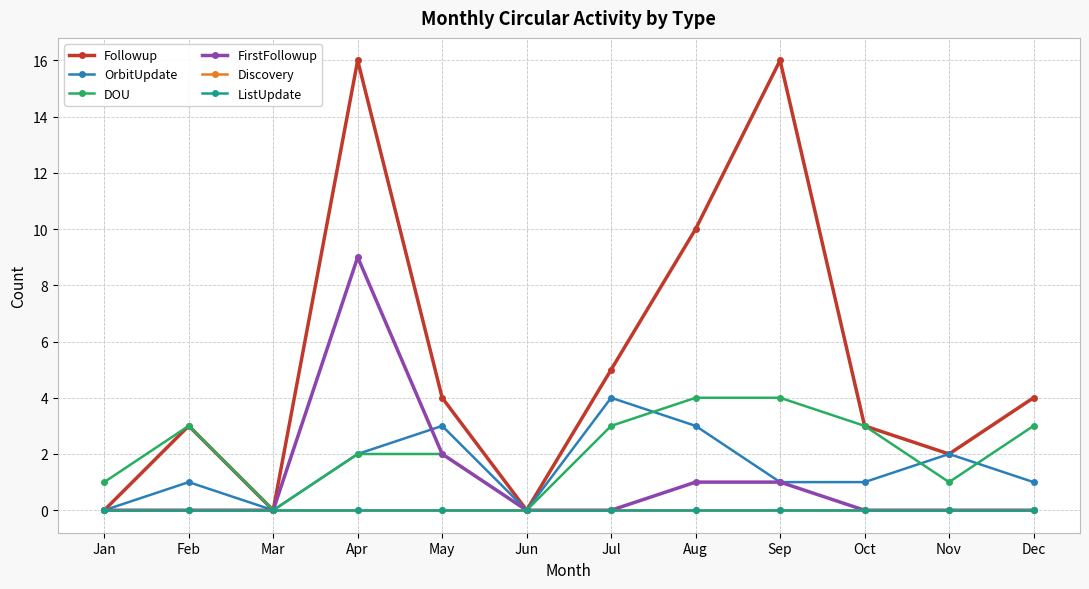

The Discovery series shows 0 at Jan. True or false?

True